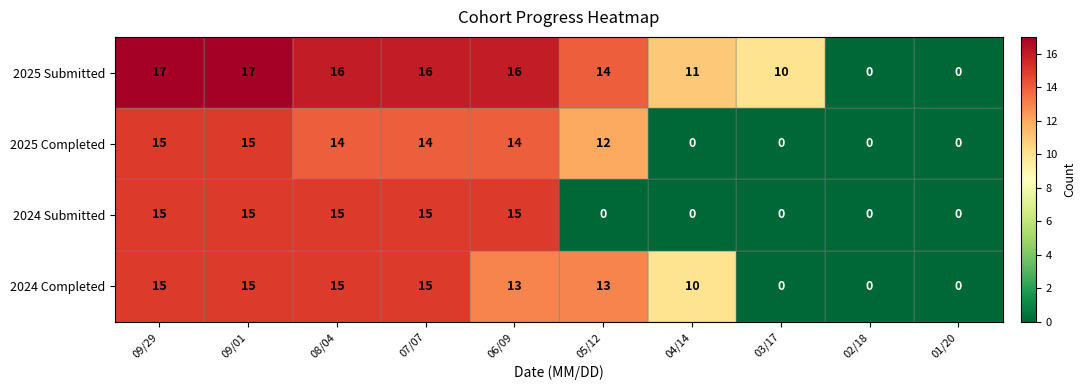

Is it true that 2024 Submitted equals 10 at 07/07?

False